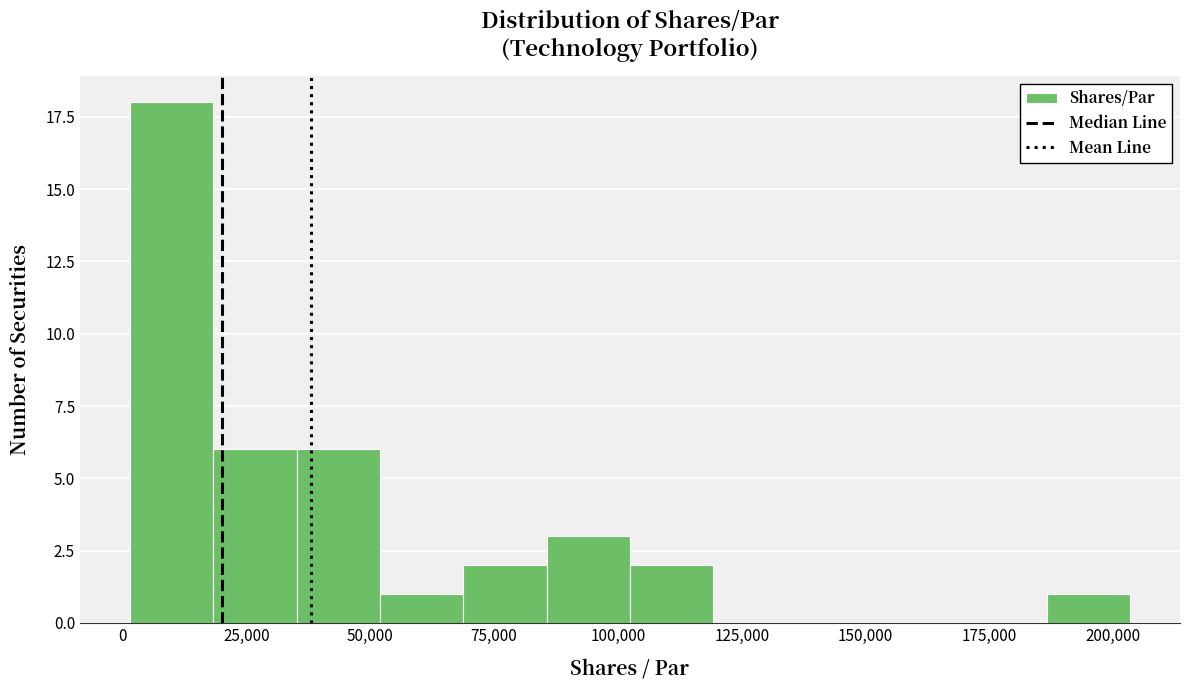

Around what value on the x-axis is the tallest bar? Give the approximate position of its centre, as read against the axis.

10000